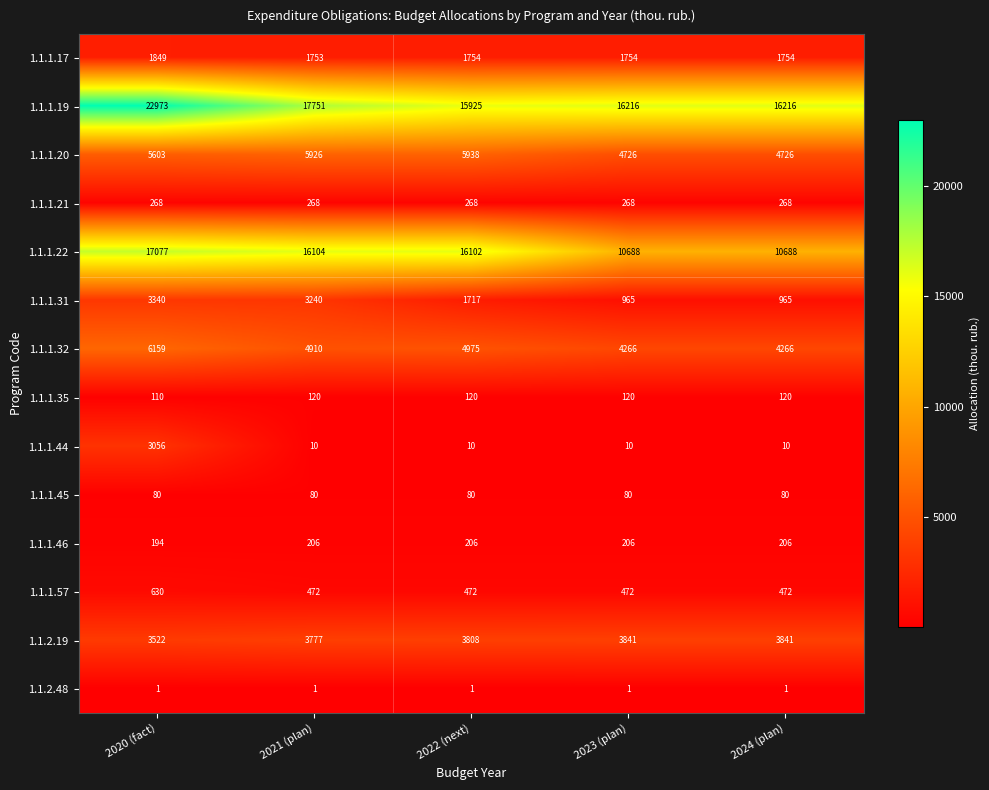

Is it true that 1.1.1.17 equals 2666 at 2020 (fact)?

False